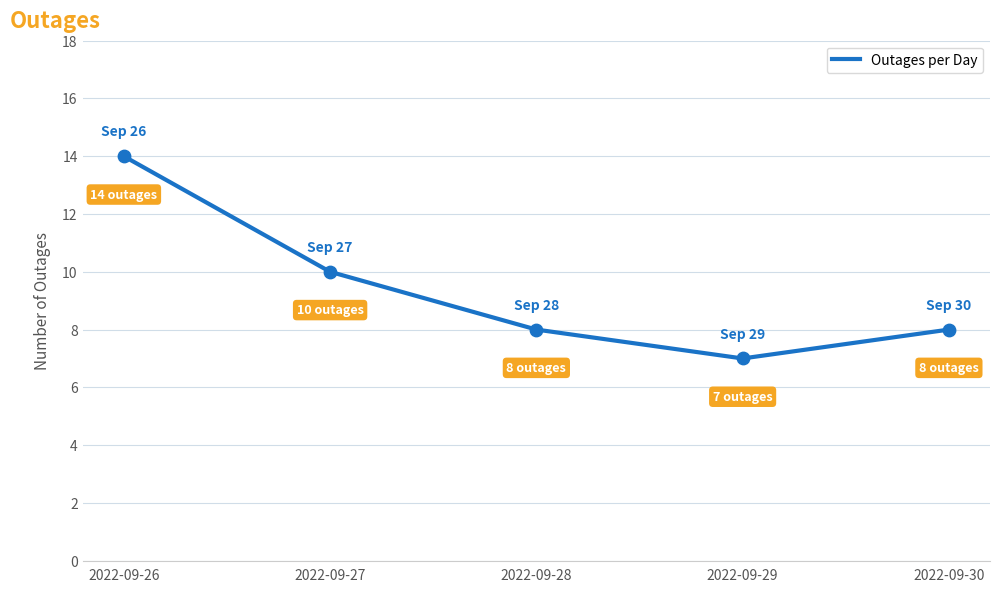

Which has a higher value, 2022-09-29 or 2022-09-27?

2022-09-27